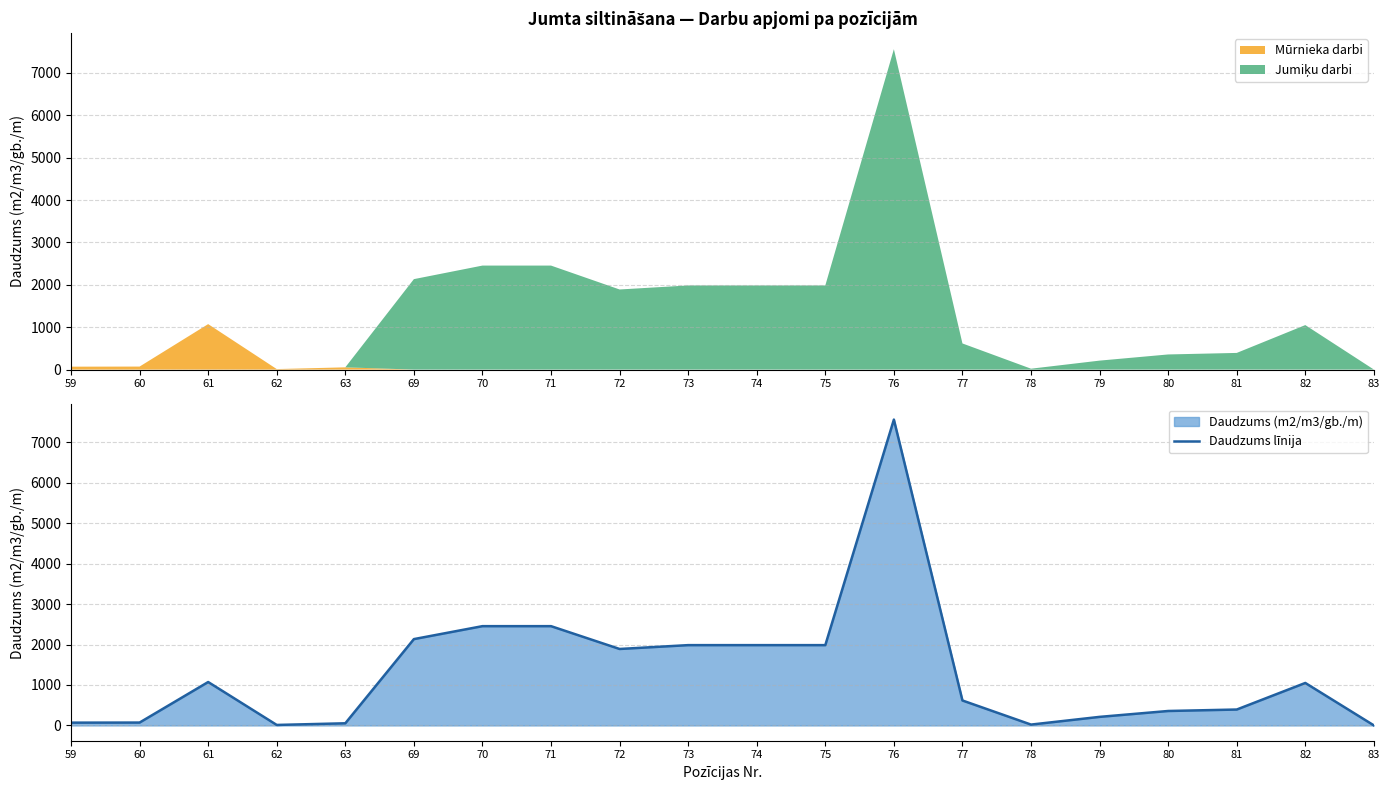

How many points are lower than both their immediate neighbors (excluding endpoints)?

3